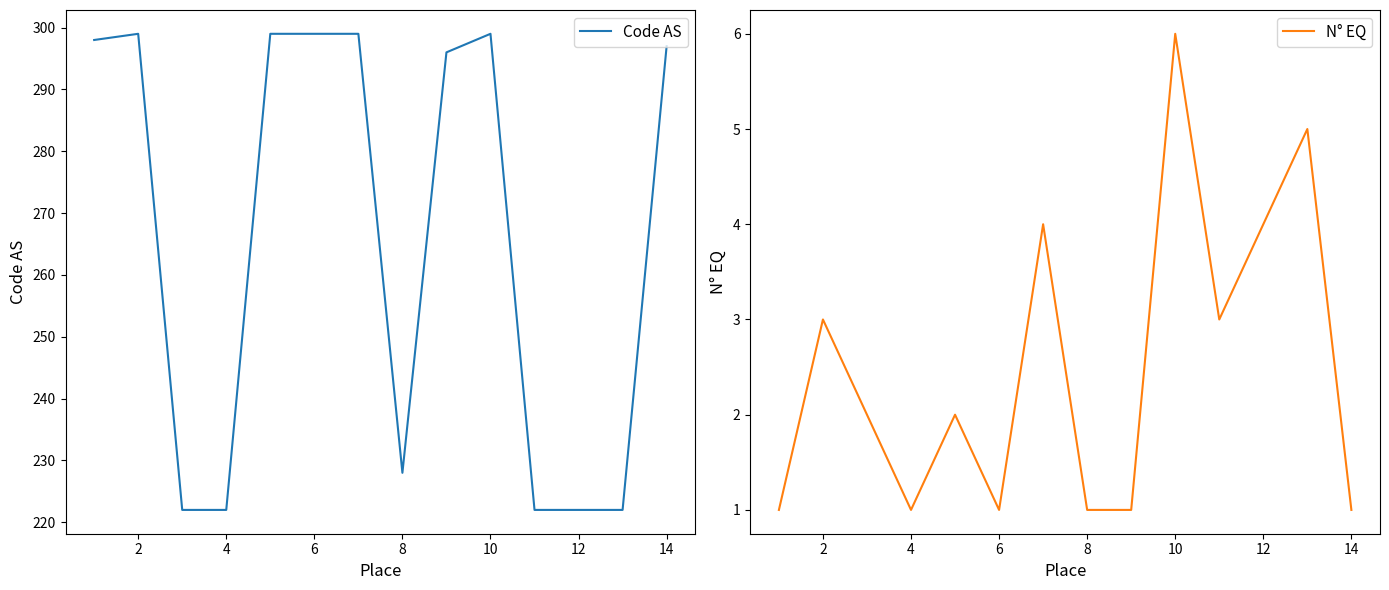

How many data points in N° EQ are less than 2?

6